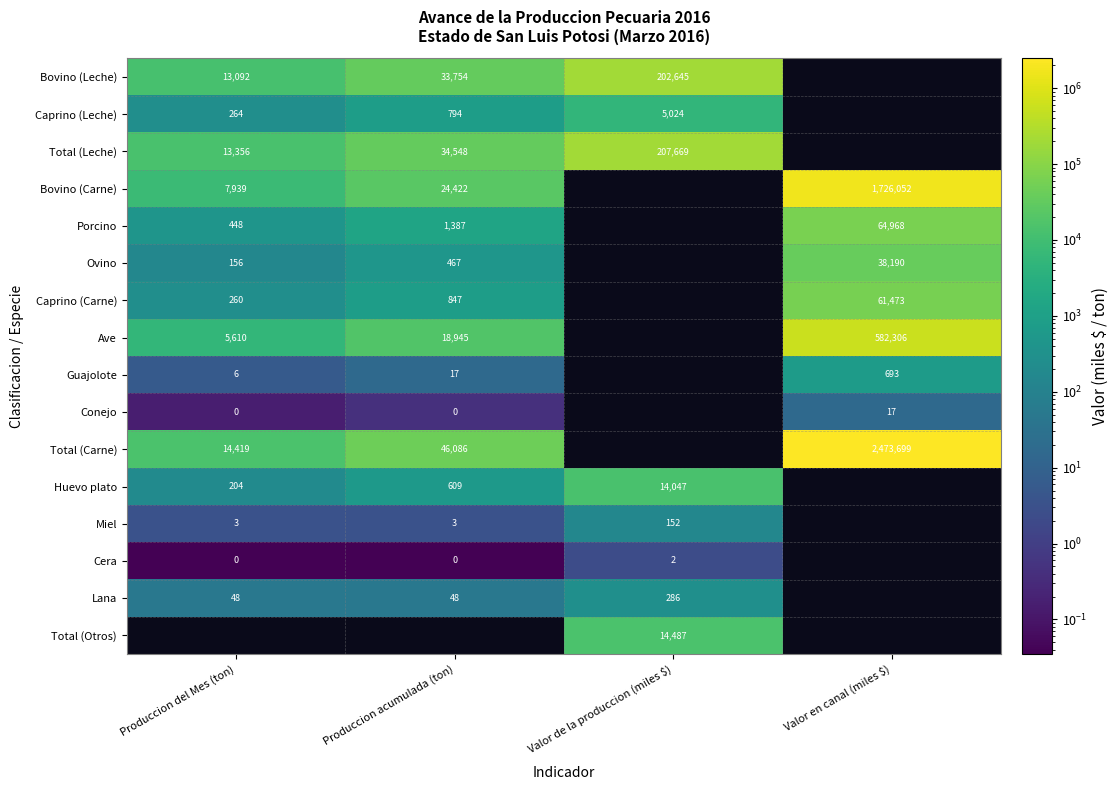

The value of Bovino (Carne) at Produccion acumulada (ton) is 12814.9. True or false?

False